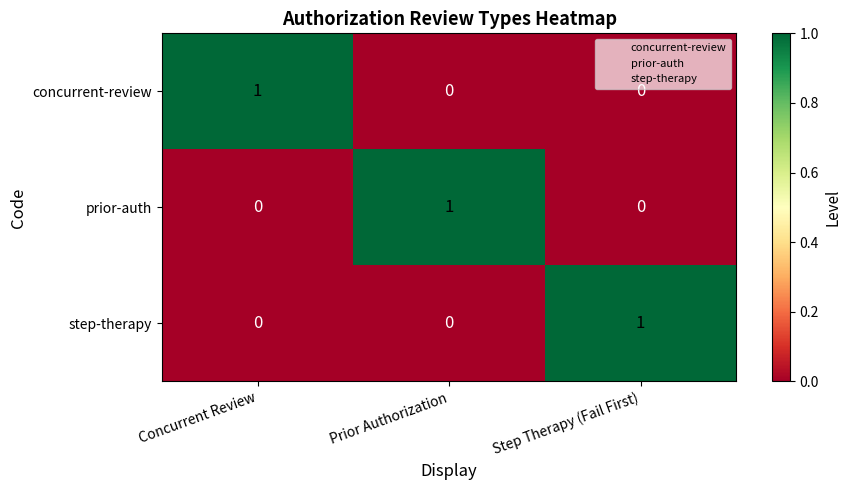

What is the greatest value displayed?

1